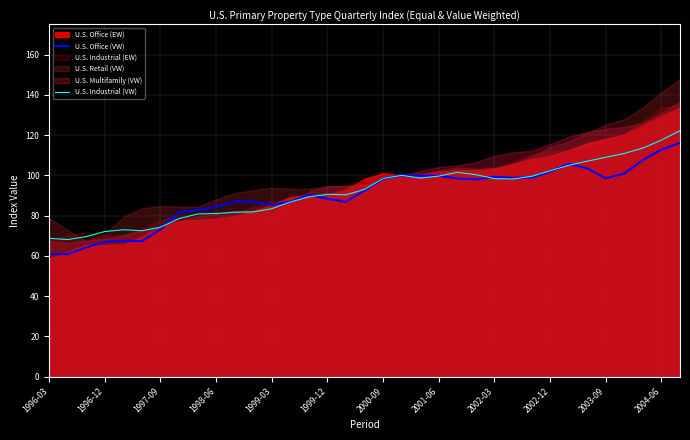

Is it true that U.S. Industrial (VW) equals 89.3 at 14?

True